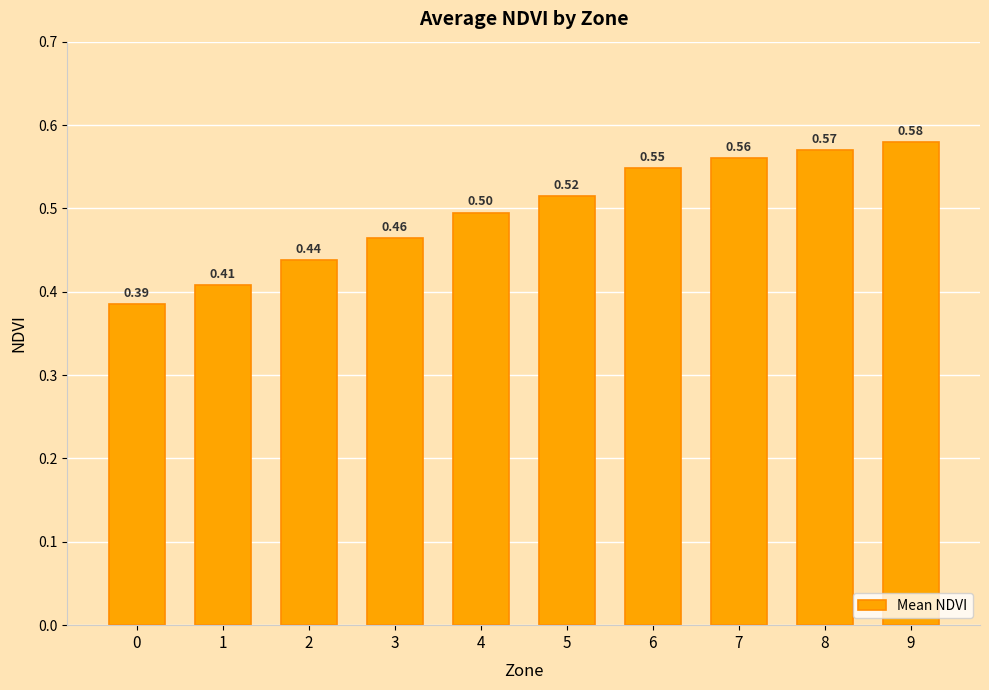

True or false: the data shows 0.6 at 2.

False